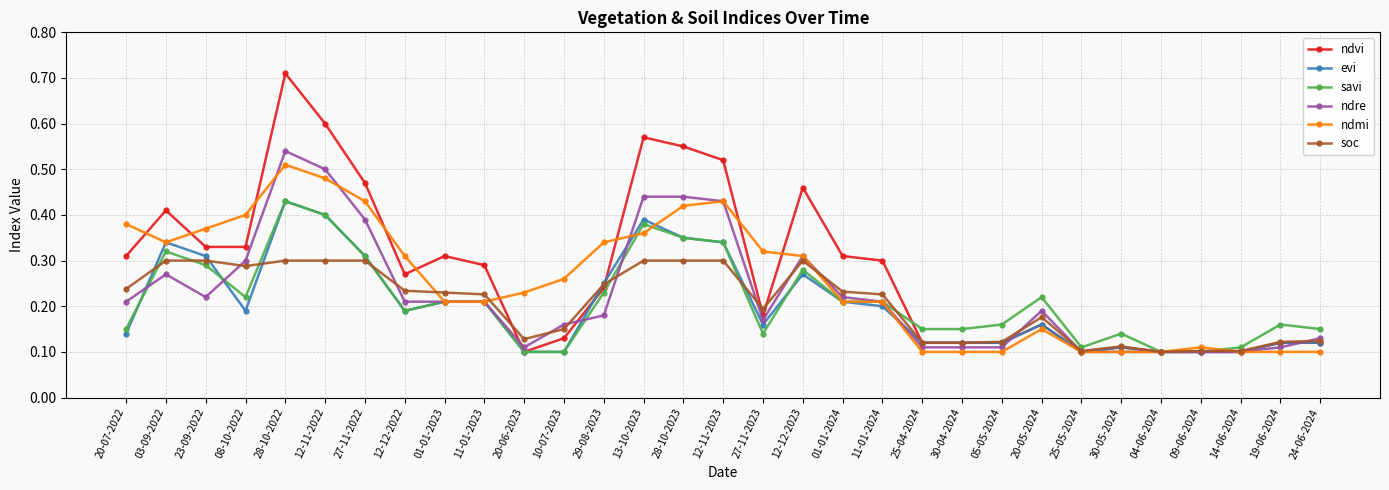

Which label corresponds to the largest value in the chart?

28-10-2022